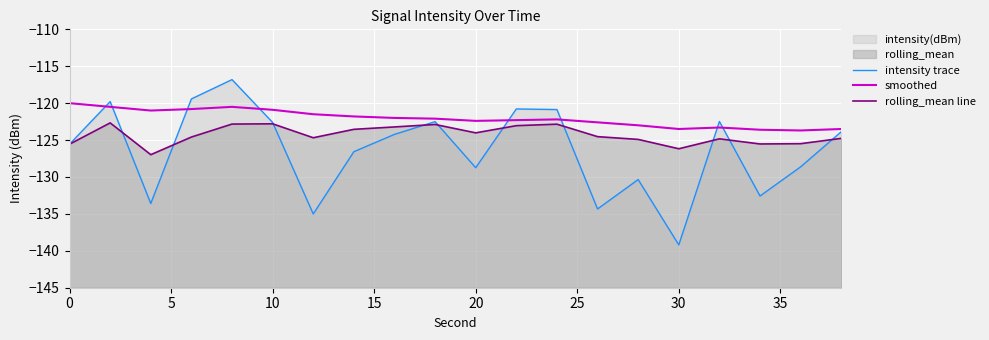

Is it true that rolling_mean line equals -200.4 at 12?

False